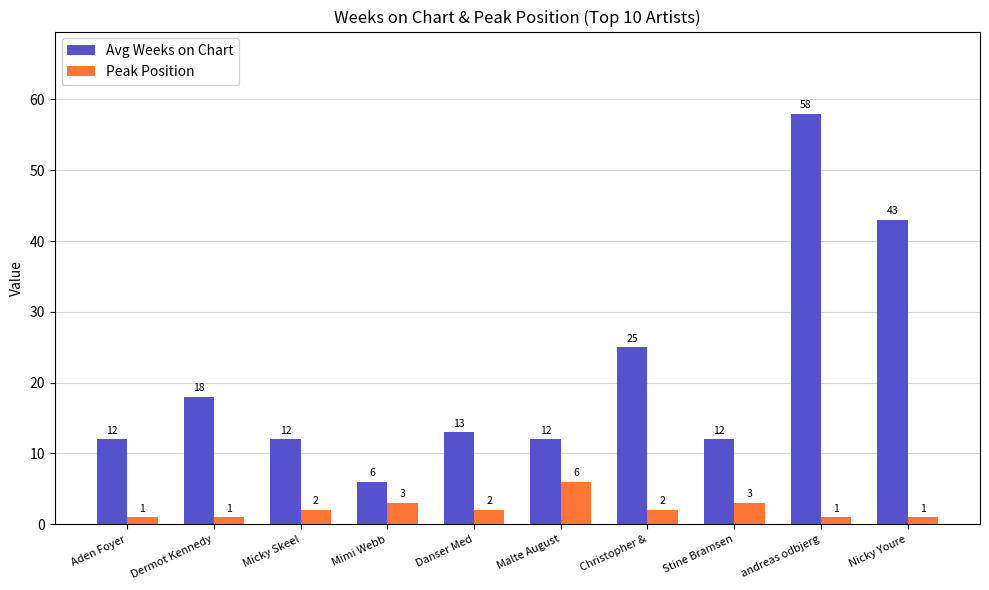

Reading right to left, transcribe all the data shown in this chart.

Avg Weeks on Chart: 43	58	12	25	12	13	6	12	18	12
Peak Position: 1	1	3	2	6	2	3	2	1	1